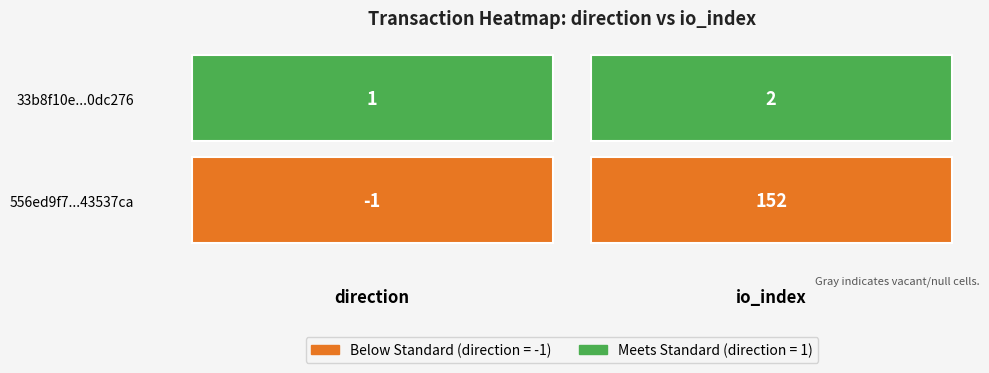

Reading left to right, list all the values displayed in this chart.

556ed9f79f3fcef26628bd9848357bea43537ca: 0=-1	1=152
33b8f10e798f19ba196dcd96a7ed659f10dc276: 0=1	1=2